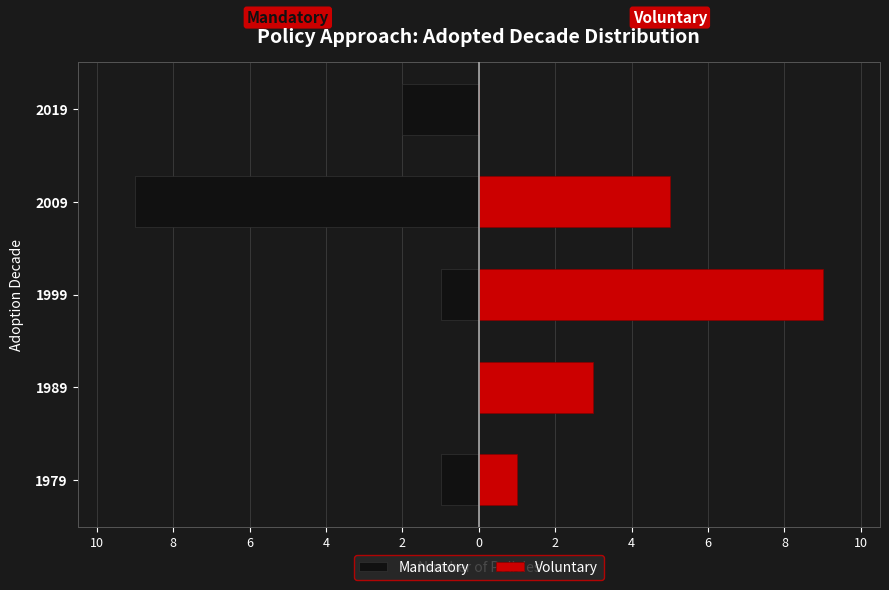

How many data points in Mandatory are less than -1?

2